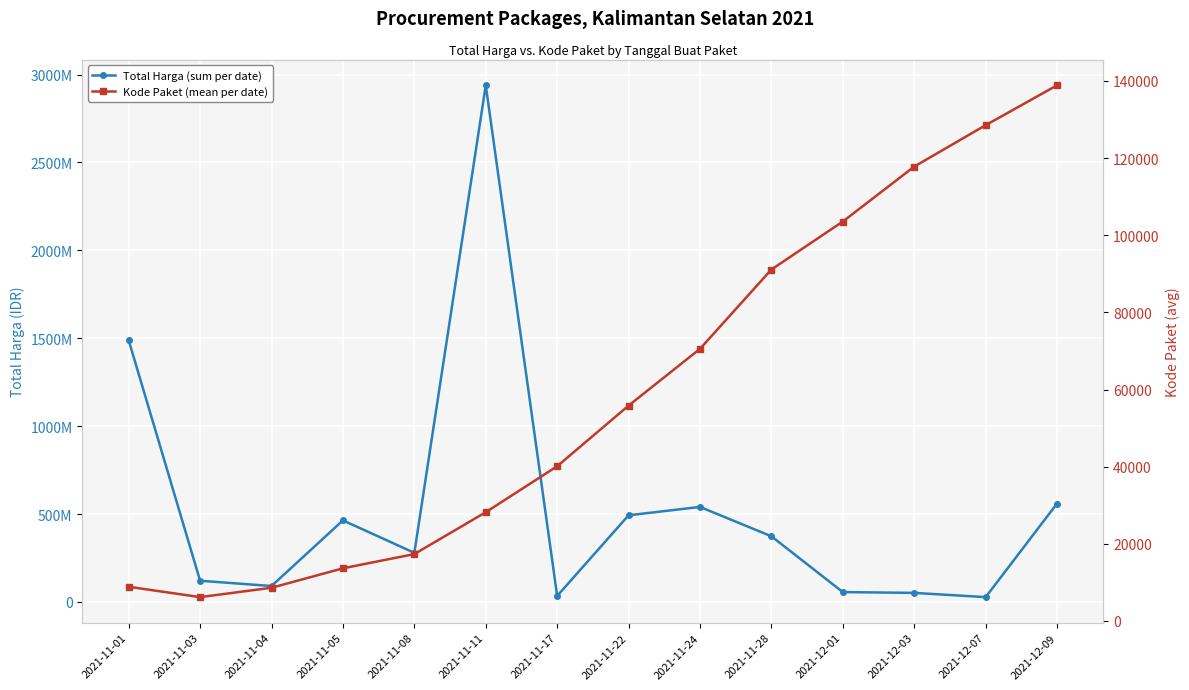

Read the Total Harga (sum per date) value at 2021-12-01.

56152800.0